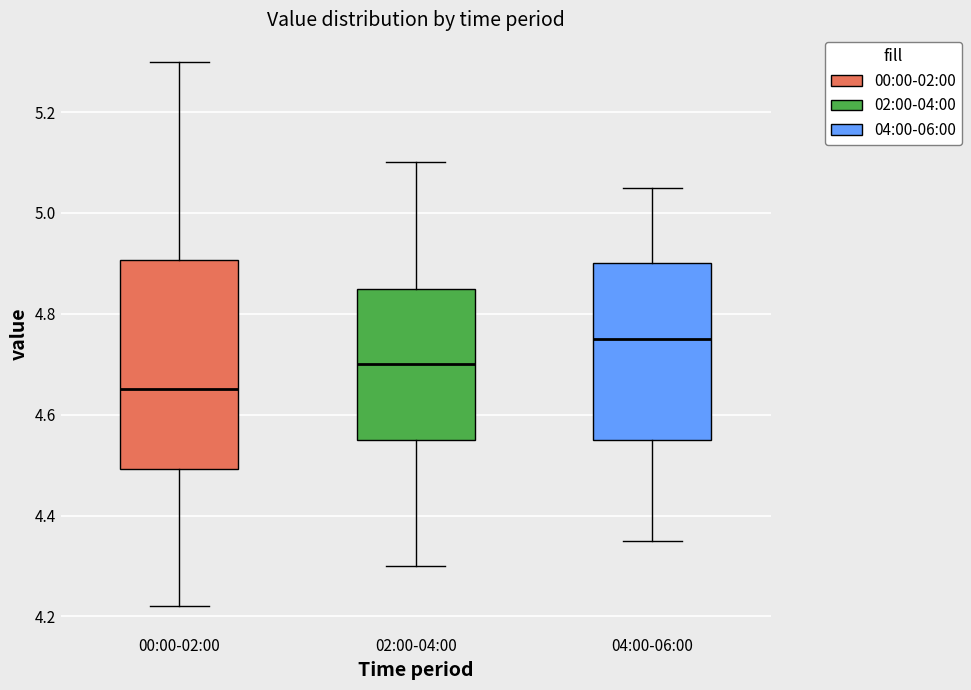

Comparing the boxes themselves (not the whiskers), which one is the tallest?

00:00-02:00